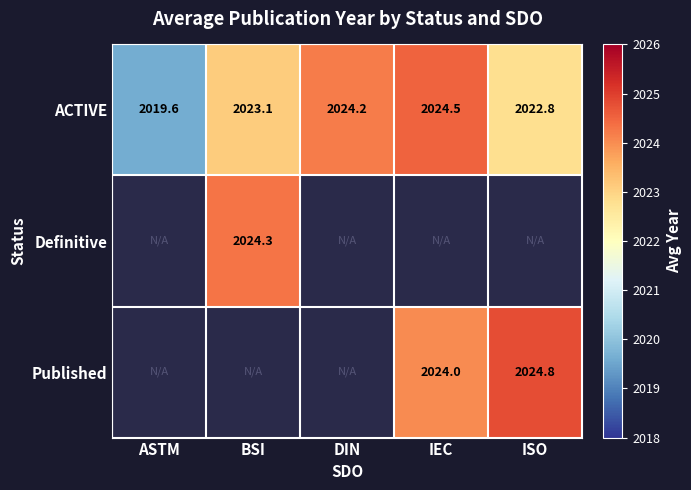

The Published series shows 830.3 at ISO. True or false?

False